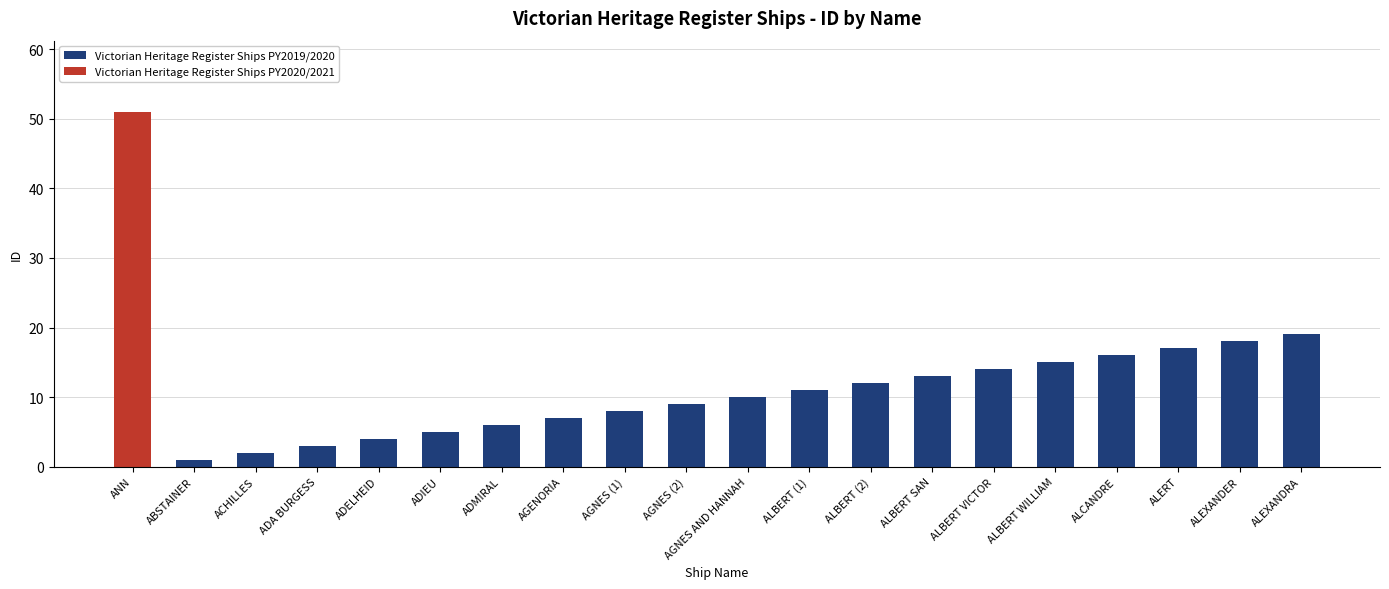

What is the sum of the Victorian Heritage Register Ships PY2019/2020 values at ALERT and ADMIRAL?

23